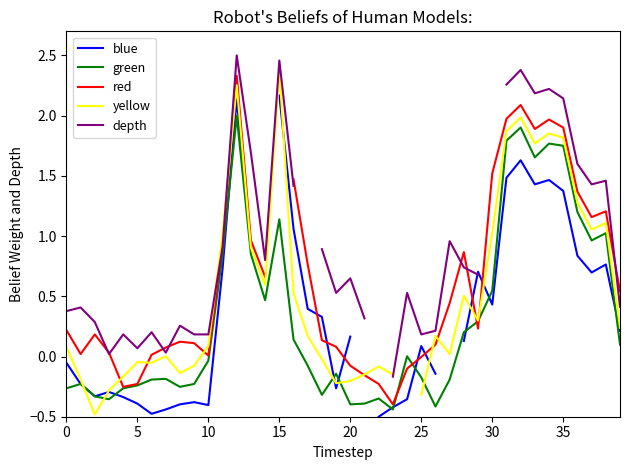

At which category does the chart reach its minimum across all series?

22